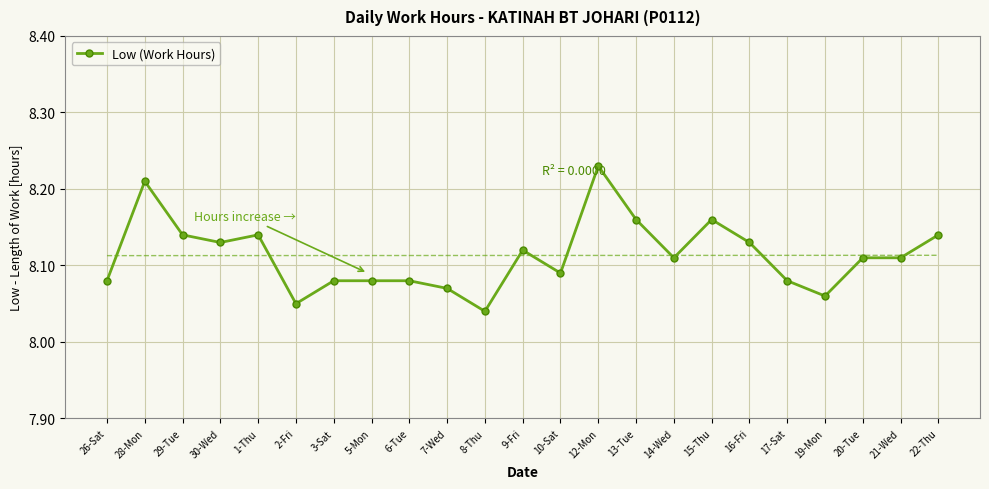

Reading left to right, extract all data points from this chart.

26-Sat=8.1	28-Mon=8.2	29-Tue=8.1	30-Wed=8.1	1-Thu=8.1	2-Fri=8.1	3-Sat=8.1	5-Mon=8.1	6-Tue=8.1	7-Wed=8.1	8-Thu=8.0	9-Fri=8.1	10-Sat=8.1	12-Mon=8.2	13-Tue=8.2	14-Wed=8.1	15-Thu=8.2	16-Fri=8.1	17-Sat=8.1	19-Mon=8.1	20-Tue=8.1	21-Wed=8.1	22-Thu=8.1